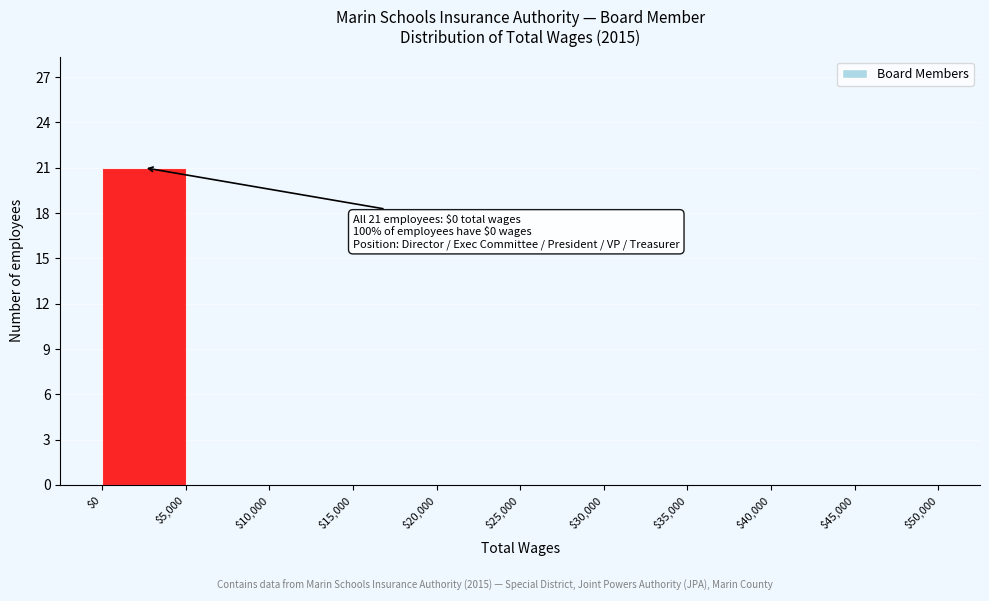

Which range on the x-axis has the tallest bar?

$0 to $5,000